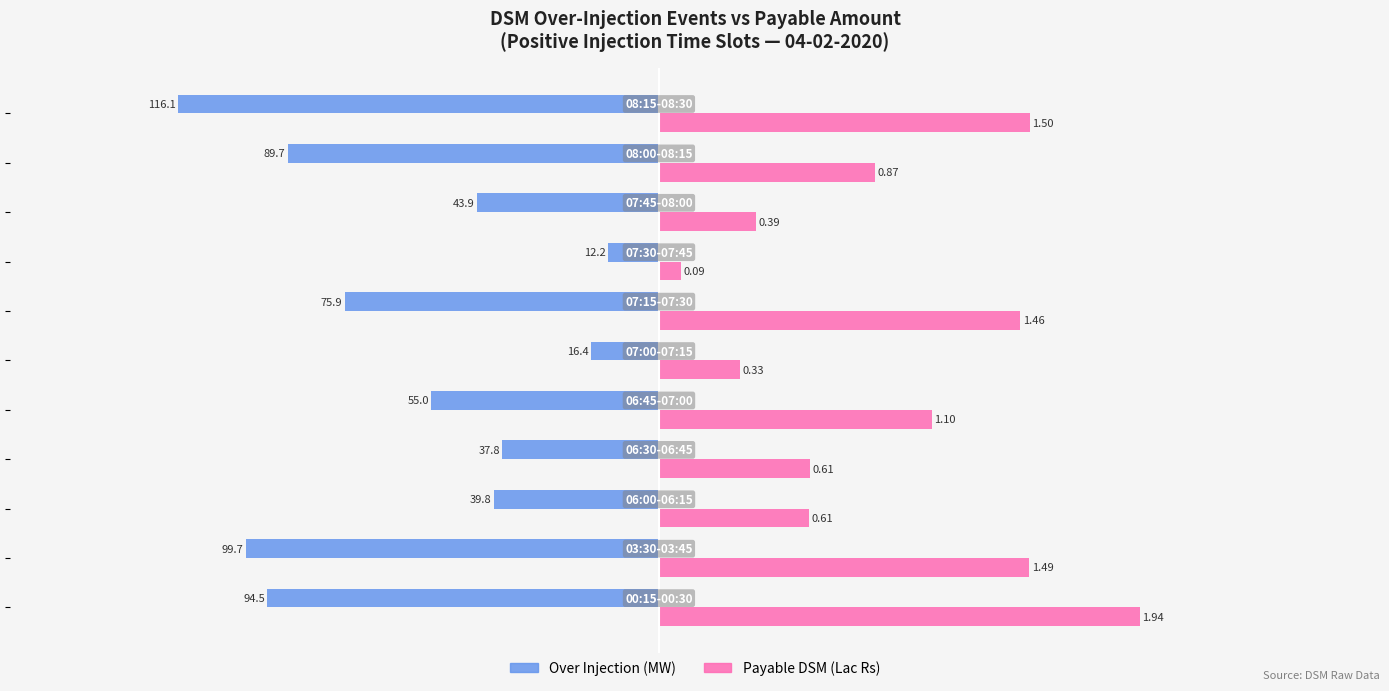

Rank the series by their maximum value, from lowest to highest.

Over Injection (MW), Payable DSM (Lac Rs)